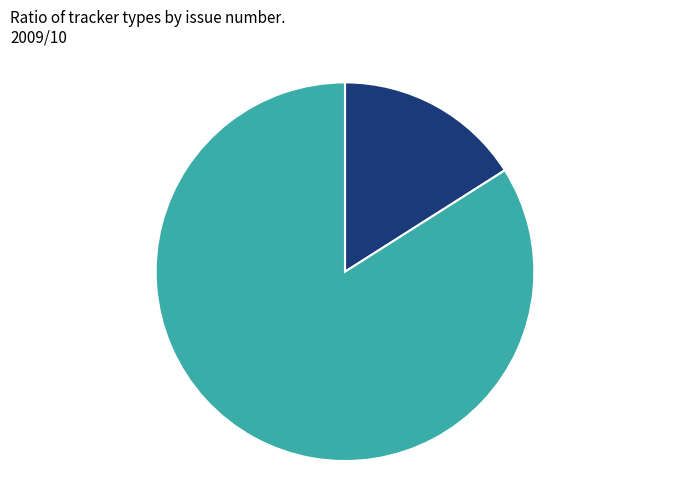

Rank the categories by value from highest to lowest.

Feature, Support